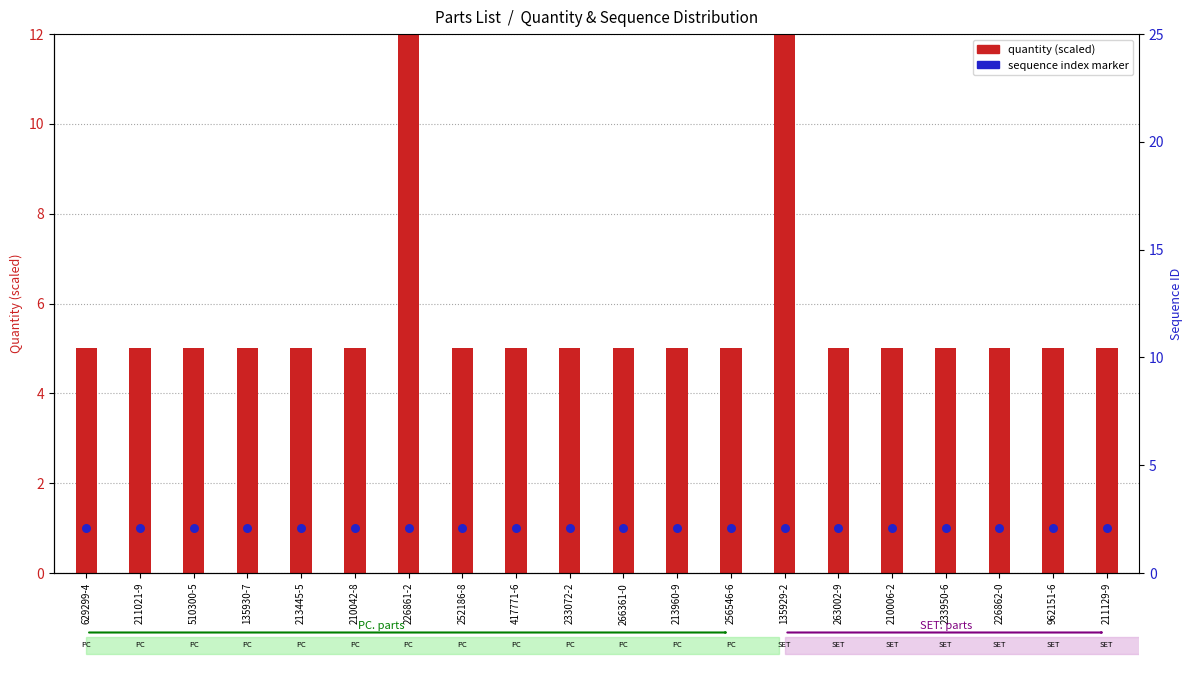

At how many categories does at least one series exceed 18?

2